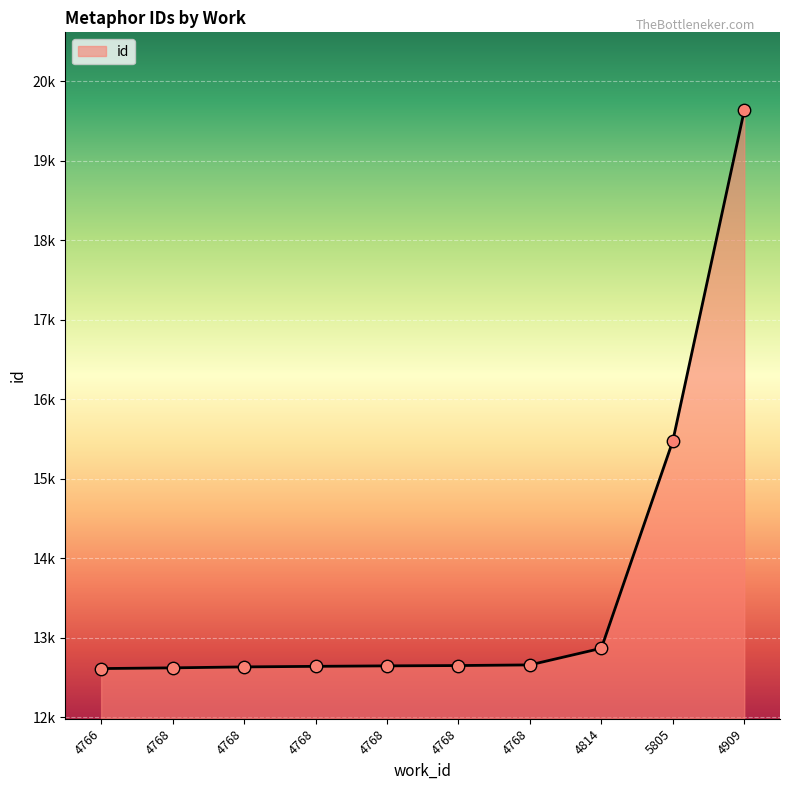

Does the chart have visible grid lines?

Yes